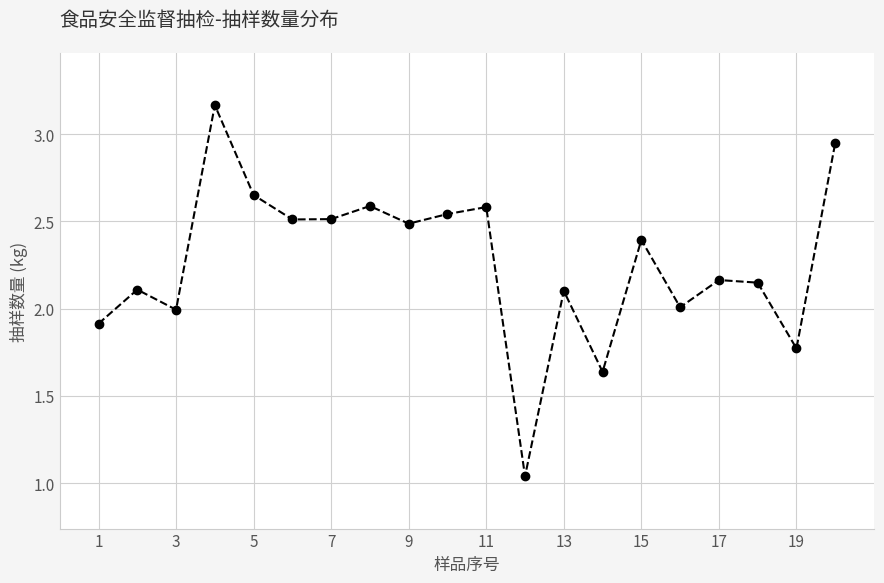

True or false: the data has more than 2 interior local peaks.

True